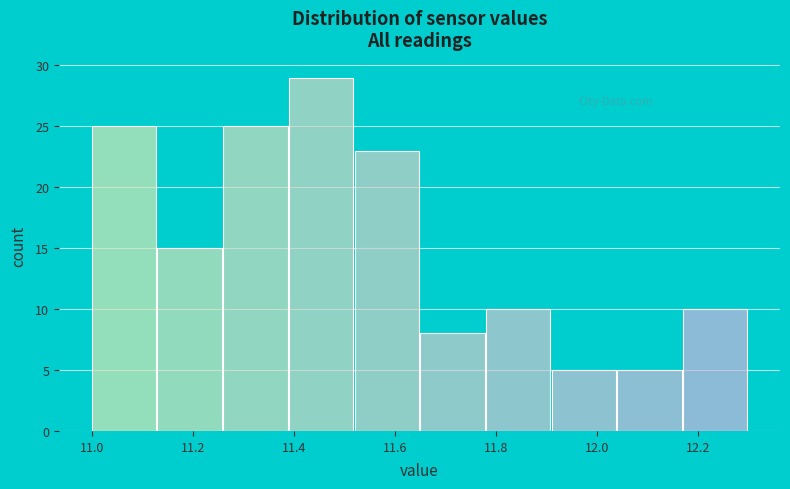

Which range on the x-axis has the tallest bar?

11.39 to 11.52